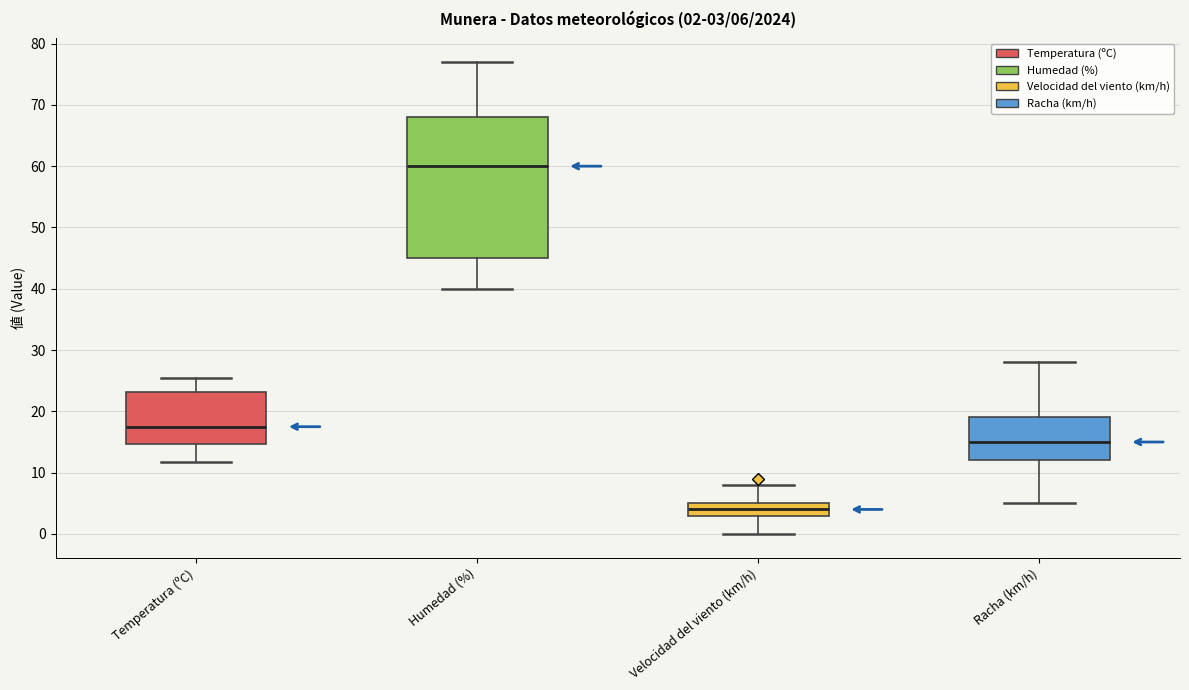

Which box is the tallest, from its lower edge to its upper edge?

Humedad (%)